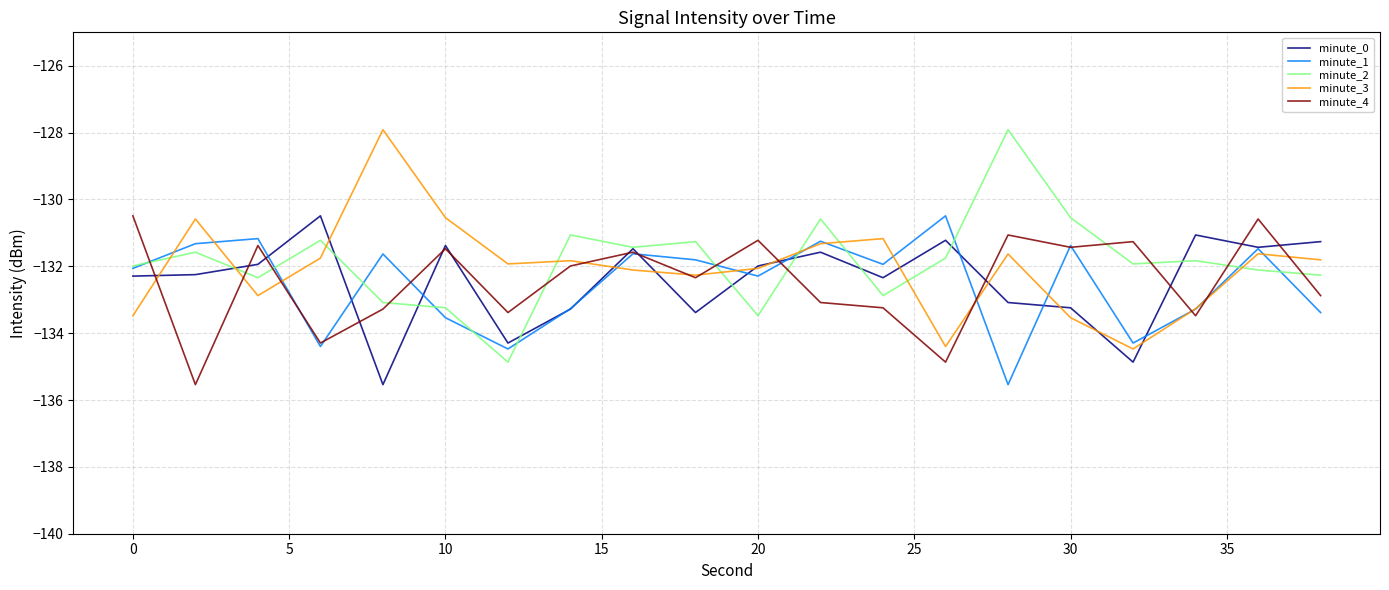

What is the difference between the maximum and minimum values in the minute_0 series?

5.0